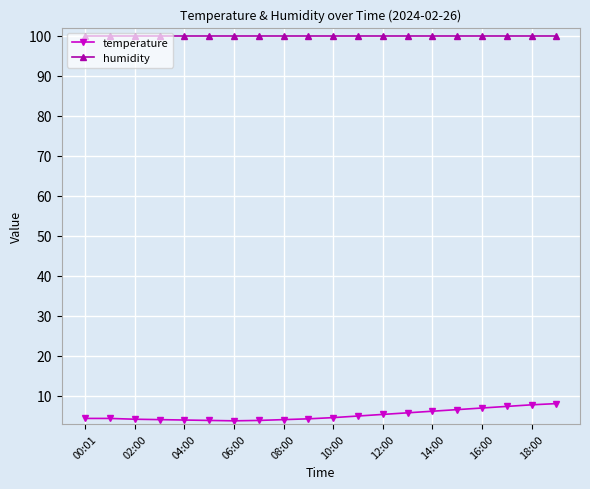

What is the lowest value of the temperature series?

3.8